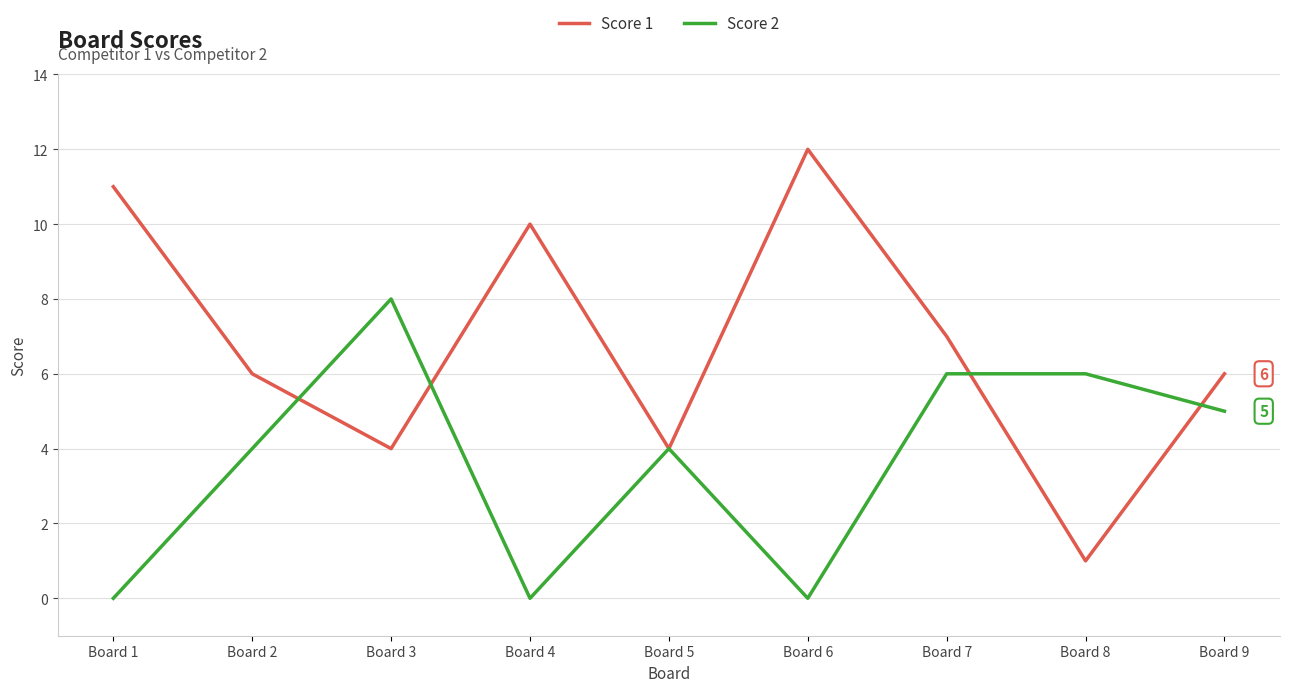

At which label does Score 1 first exceed 6?

Board 1